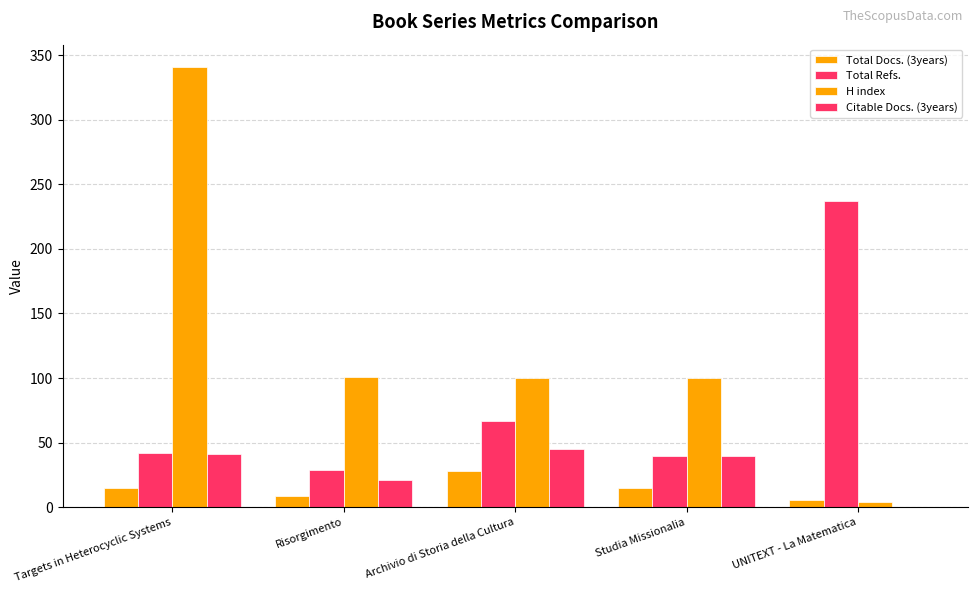

How many distinct data groups are displayed?

4